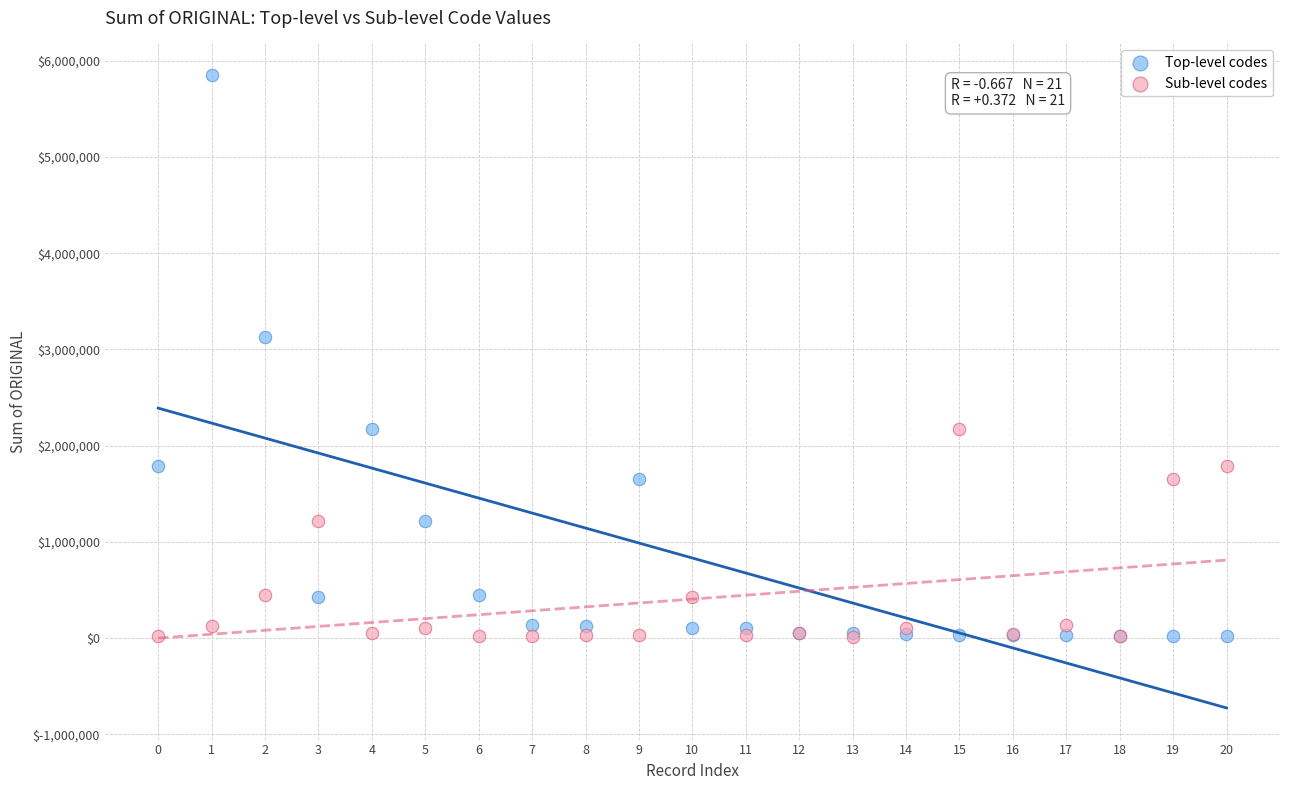

Across all series, what Y value is closest to 2928681?

3125119